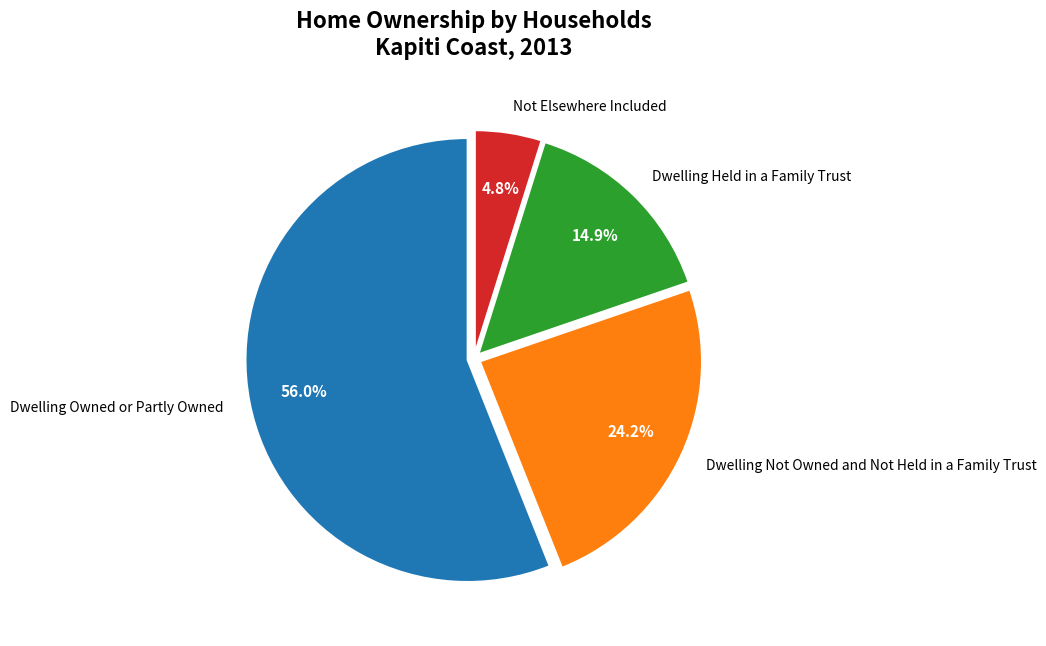

Is it true that Dwelling Owned or Partly Owned is 63% of the pie?

False